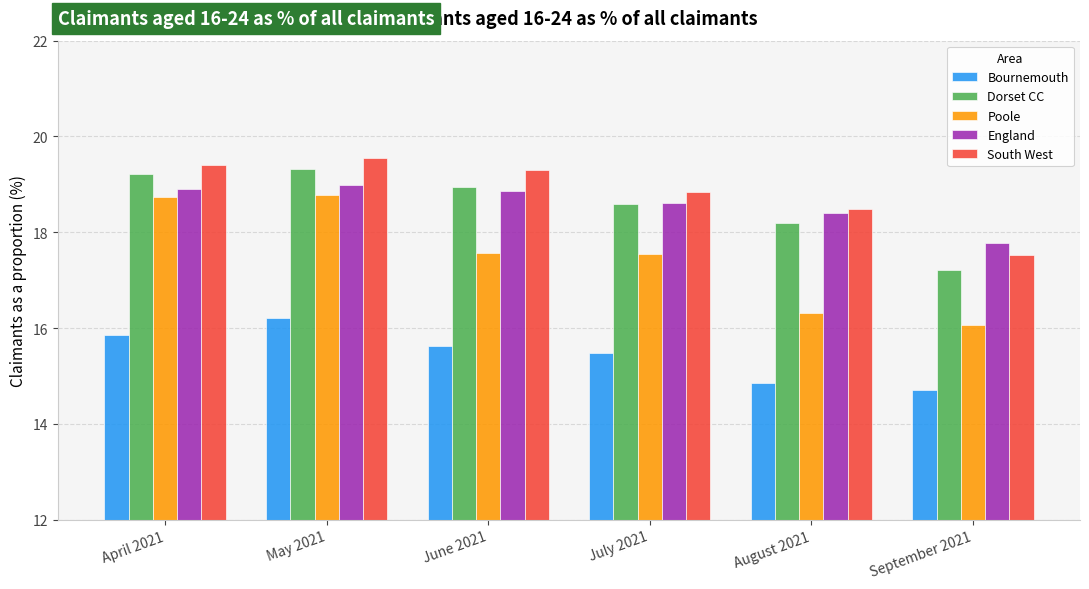

What is the approximate value of Bournemouth at September 2021?

14.7